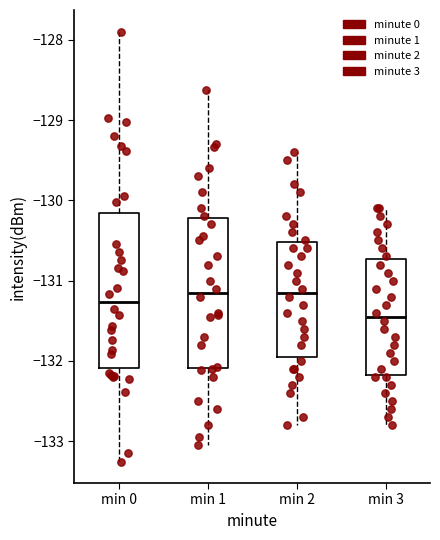

Where is the lower edge of the box for min 2 on the y-axis? The values are not printed on the chart, so give them approximately, as read against the axis.

-131.9